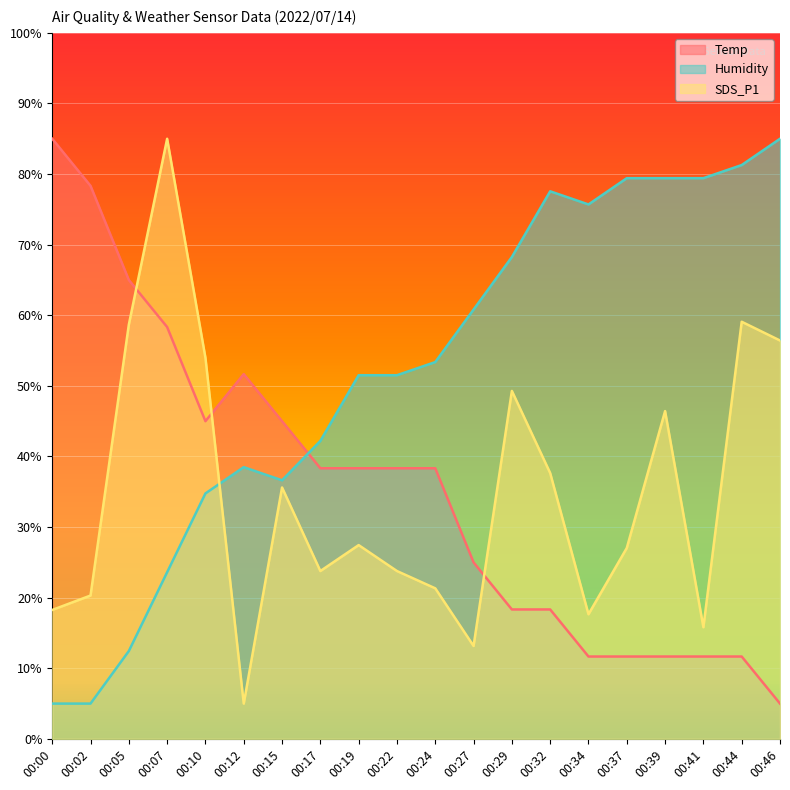

How many data points in SDS_P1 are above 27?

11